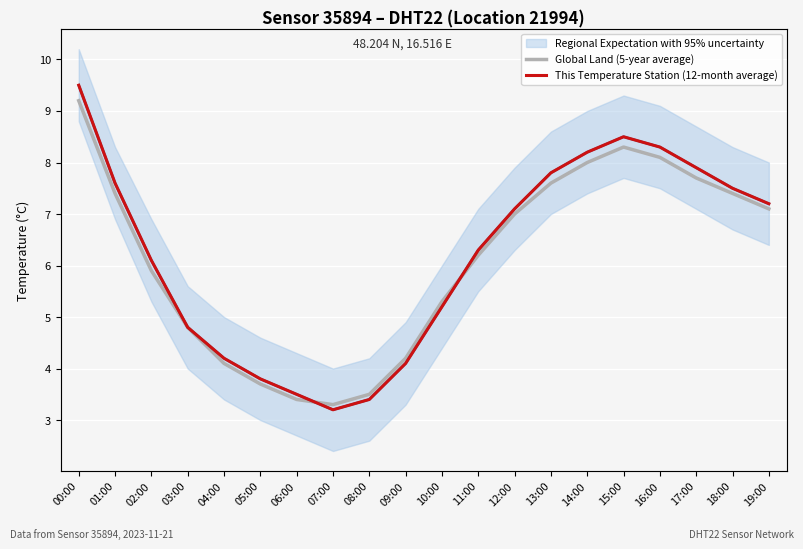

How many data points in Global Land (5-year average) are less than 7?

10